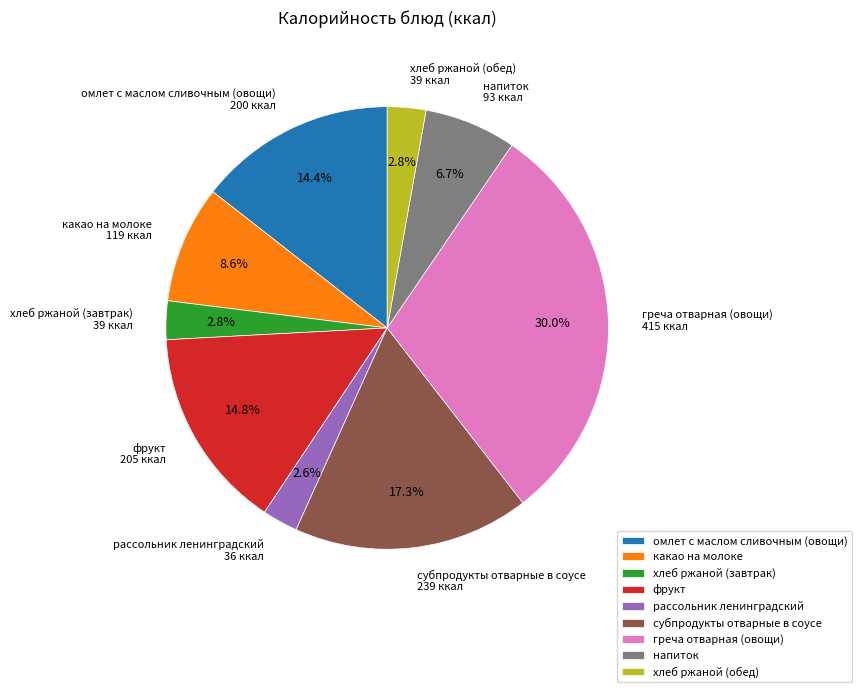

Between рассольник ленинградский and омлет с маслом сливочным (овощи), which is larger?

омлет с маслом сливочным (овощи)